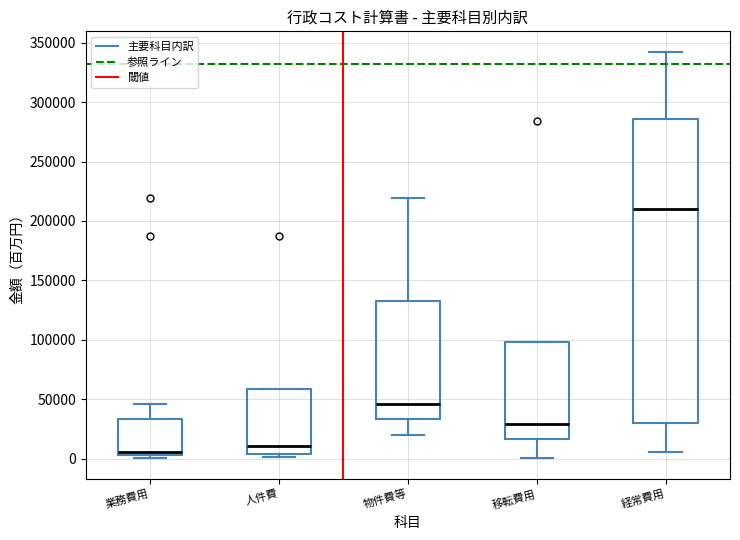

Reading left to right, transcribe this box plot: for each box, give where its median line is, the range the box spans, and where its two whiskers end, as read against the y-axis. The values are not printed on the chart, so give them approximately, as read against the axis.

業務費用: median 5000 (just above the box's lower edge), box 5000 to 35000, whiskers 0 to 45000
人件費: median 10000, box 5000 to 60000, whiskers 0 to 60000
物件費等: median 45000, box 35000 to 135000, whiskers 20000 to 220000
移転費用: median 30000, box 15000 to 100000, whiskers 0 to 100000
経常費用: median 210000, box 30000 to 285000, whiskers 5000 to 345000